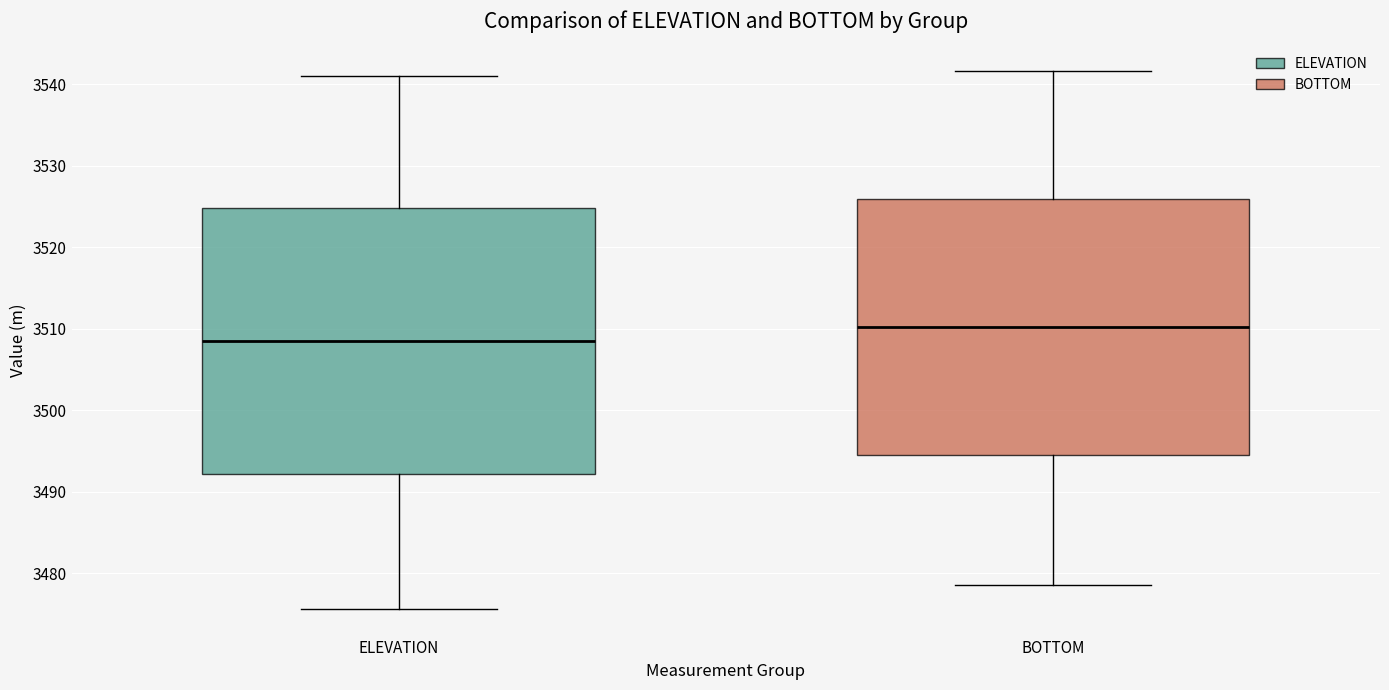

Reading left to right, read every box against the y-axis: the position of its median line, the range the box covers, and the ends of its whiskers. The values are not printed on the chart, so give them approximately, as read against the axis.

ELEVATION: median 3509, box 3492 to 3525, whiskers 3476 to 3541
BOTTOM: median 3510, box 3494 to 3526, whiskers 3479 to 3542